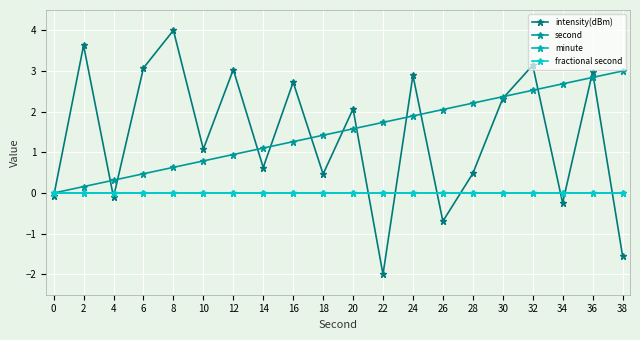

Is this an area chart (filled region under the line)?

No